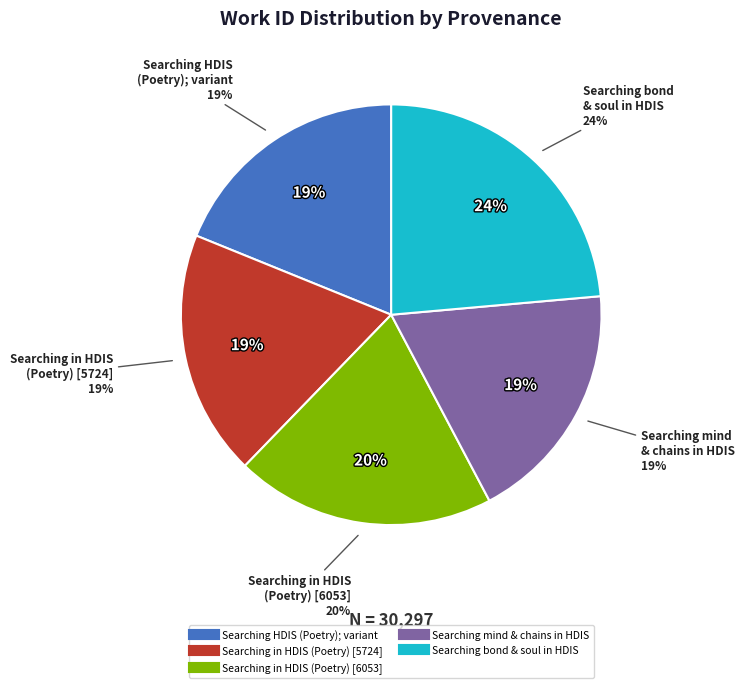

Rank the categories by value from lowest to highest.

Searching mind and chains in HDIS, Searching HDIS (Poetry); variant, Searching in HDIS (Poetry) [5724], Searching in HDIS (Poetry) [6053], Searching bond and soul in HDIS